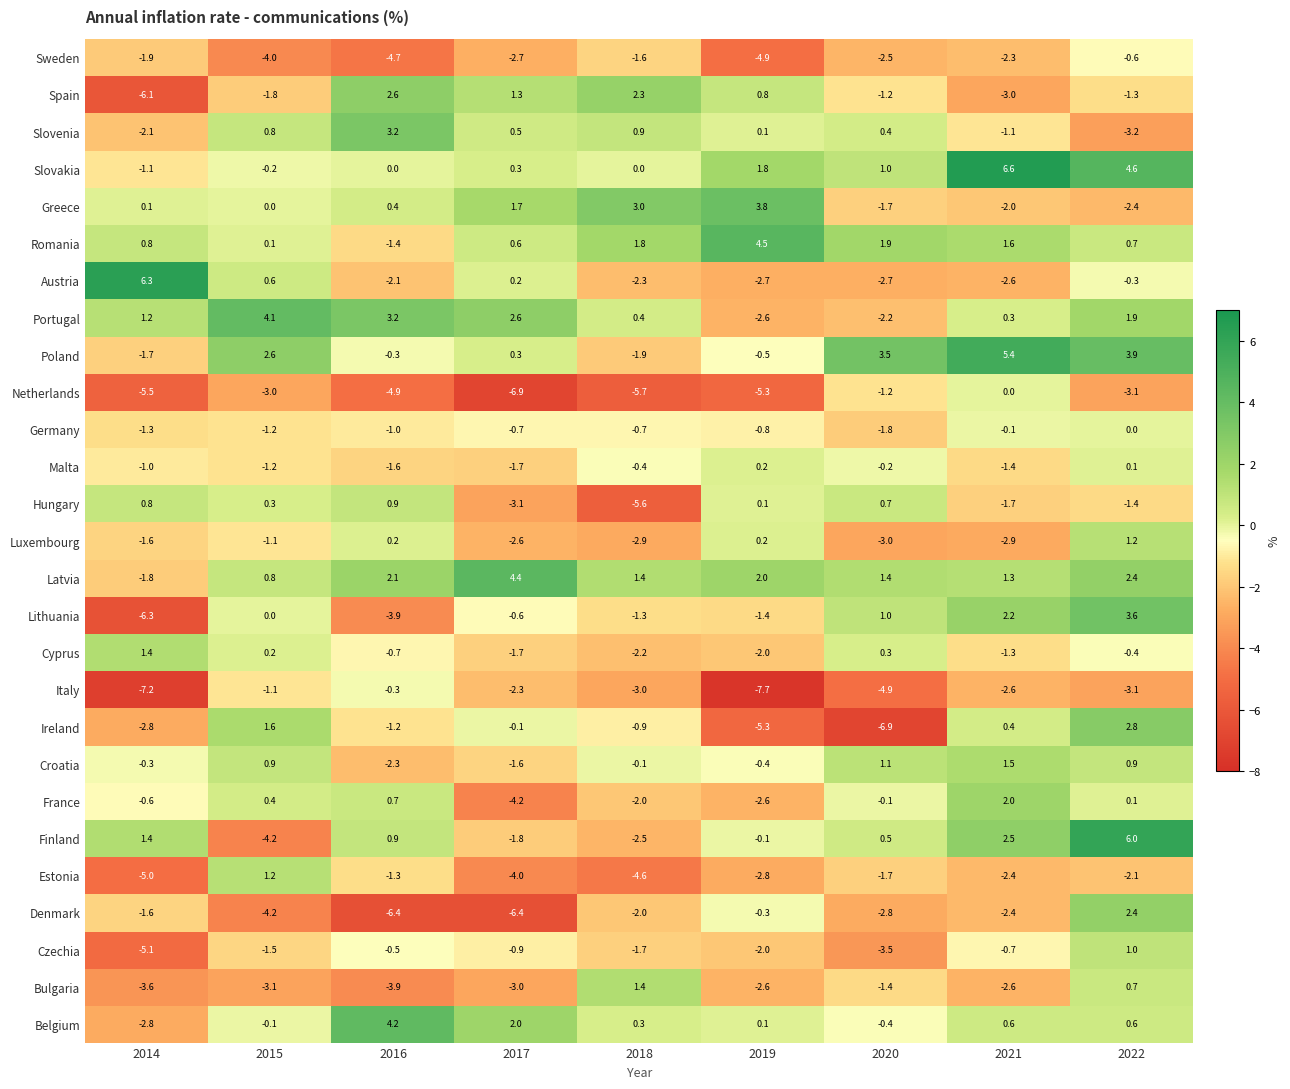

What is the spread (max minus min) of values at 2021?

9.6